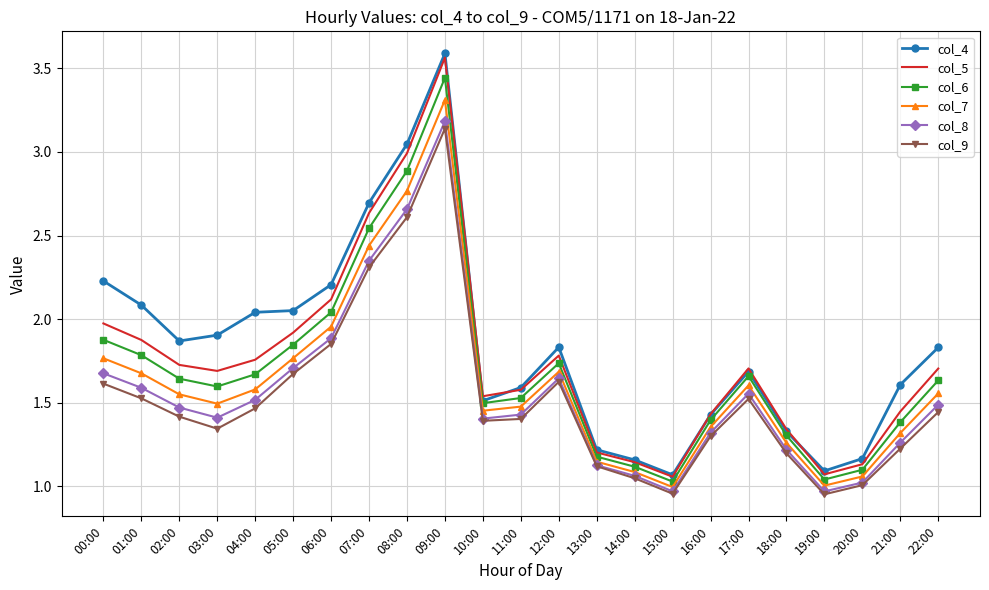

Between 03:00 and 13:00, which series saw the biggest shift?

col_4